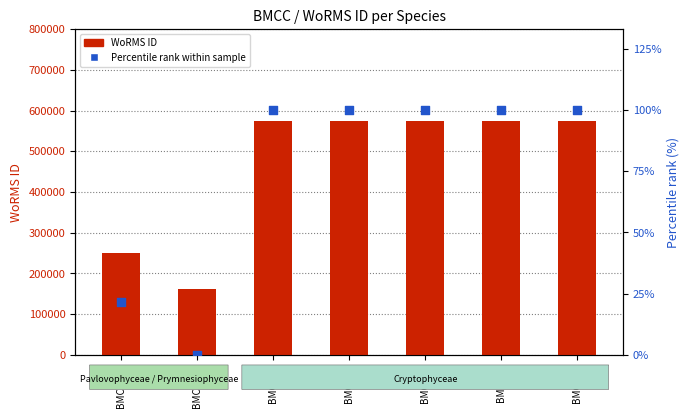

Which series reaches the minimum Y coordinate?

Percentile rank within sample